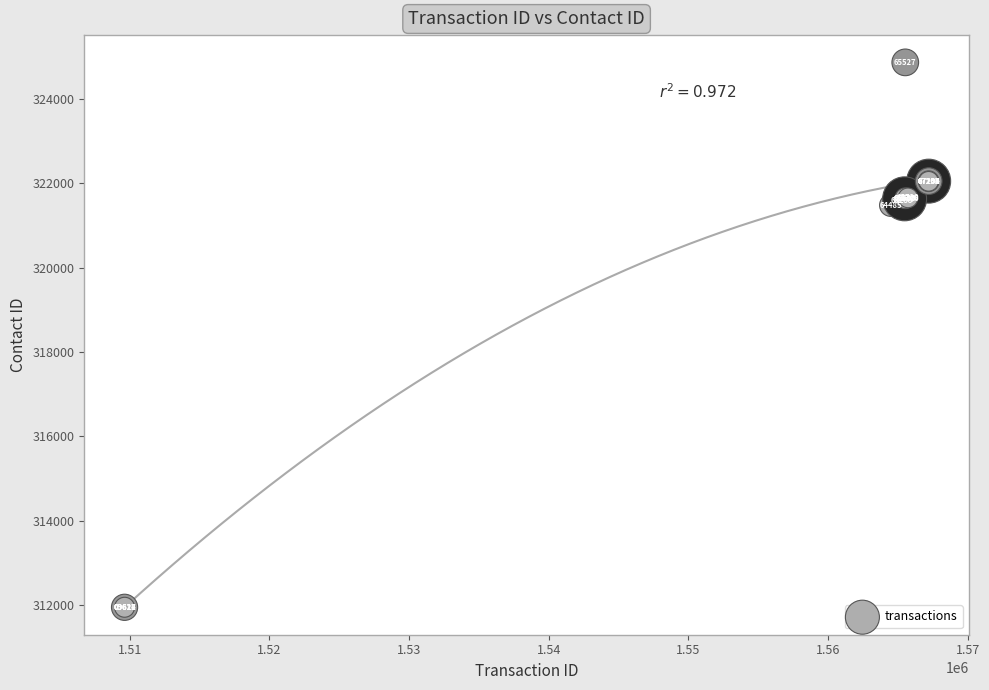

What Y value in the scatter plot is closest to 318406?

321478